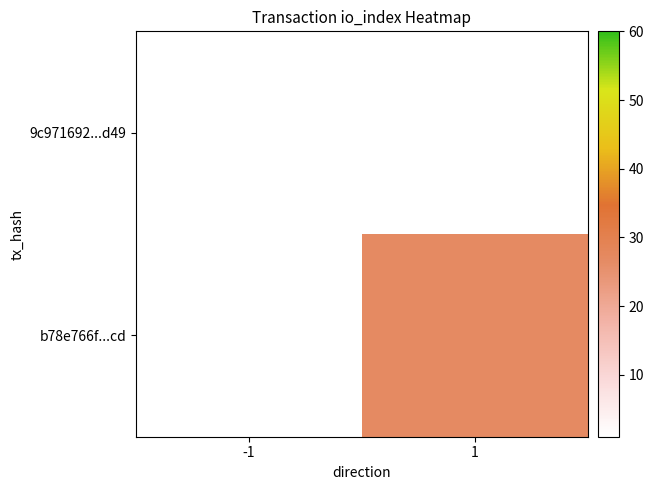

How many categories are shown in the chart?

2